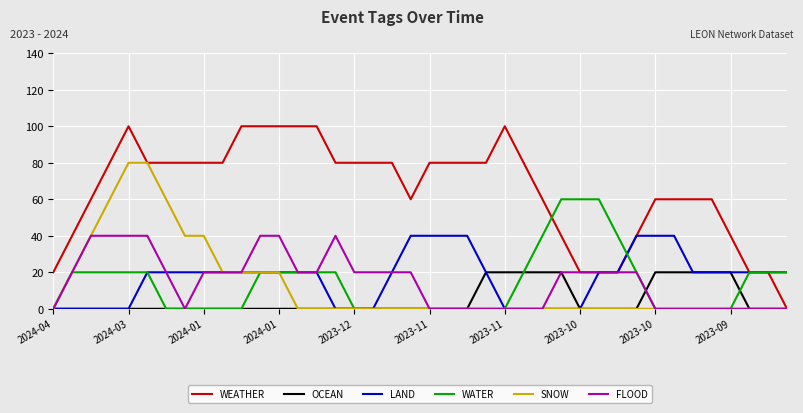

Which series has the largest total across all categories?

WEATHER